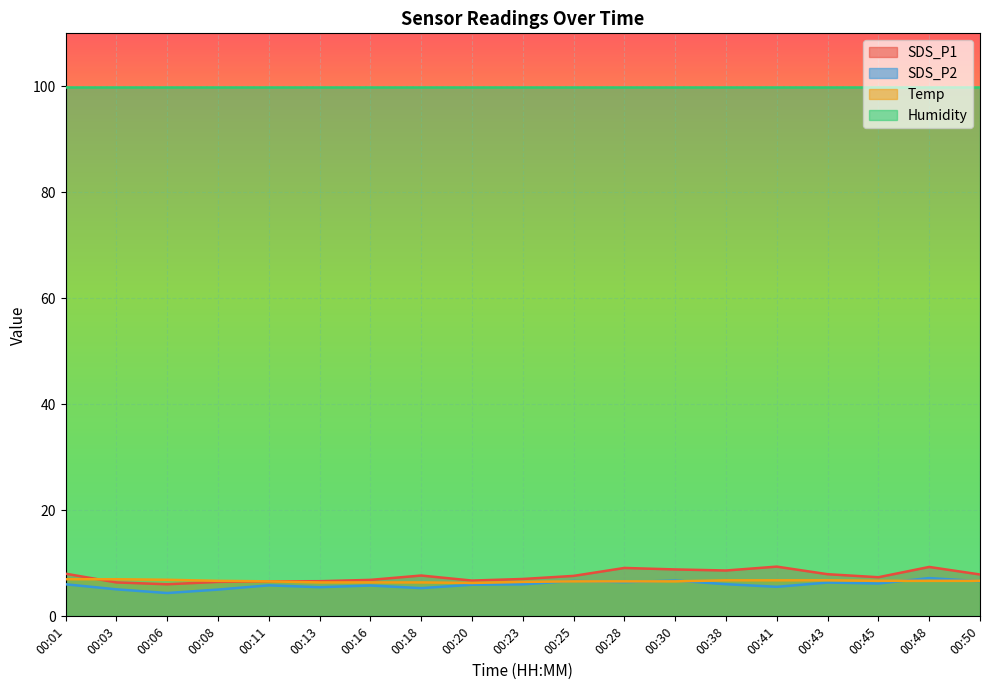

What are all the series names shown in the legend?

SDS_P1, SDS_P2, Temp, Humidity